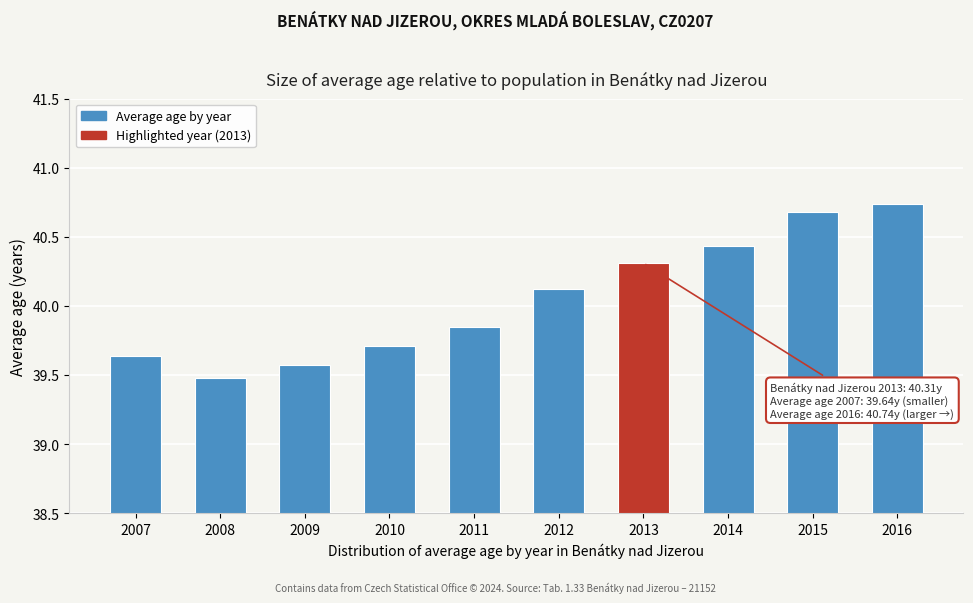

Where does the data first go above 40?

2012